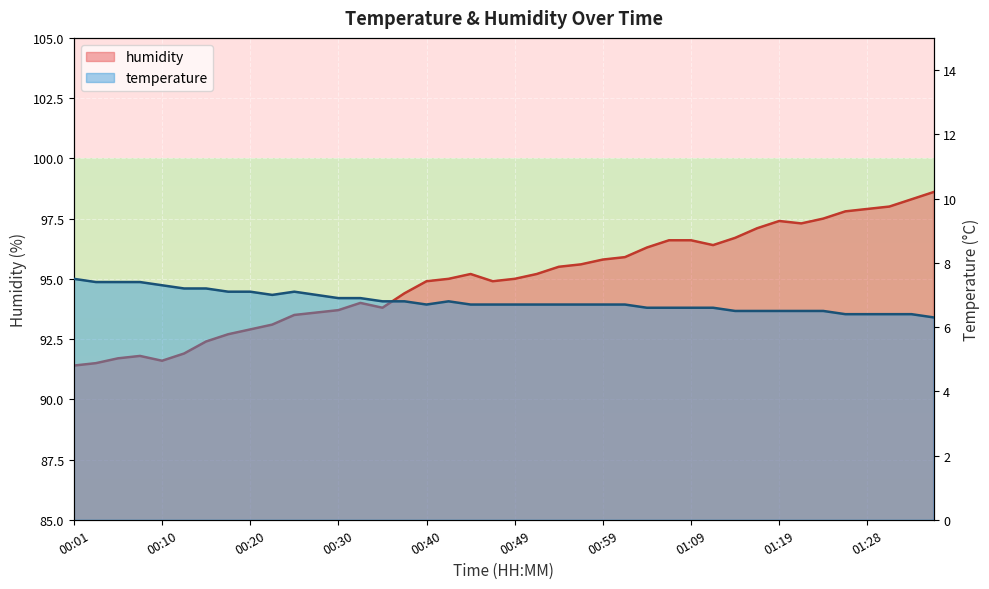

Count the number of categories in the chart.

40